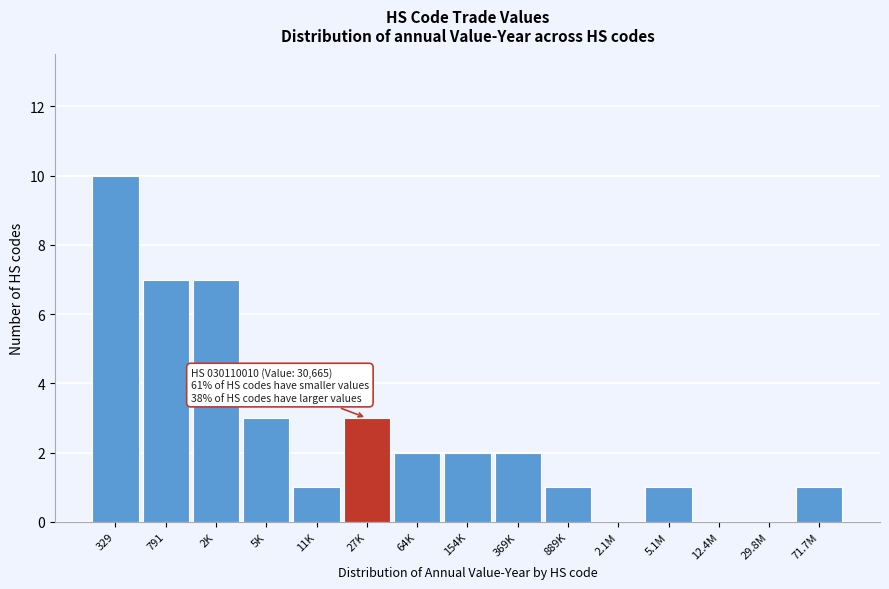

Reading right to left, extract all data points from this chart.

71.7M=1	29.8M=0	12.4M=0	5.1M=1	2.1M=0	889K=1	369K=2	154K=2	64K=2	27K=3	11K=1	5K=3	2K=7	791=7	329=10